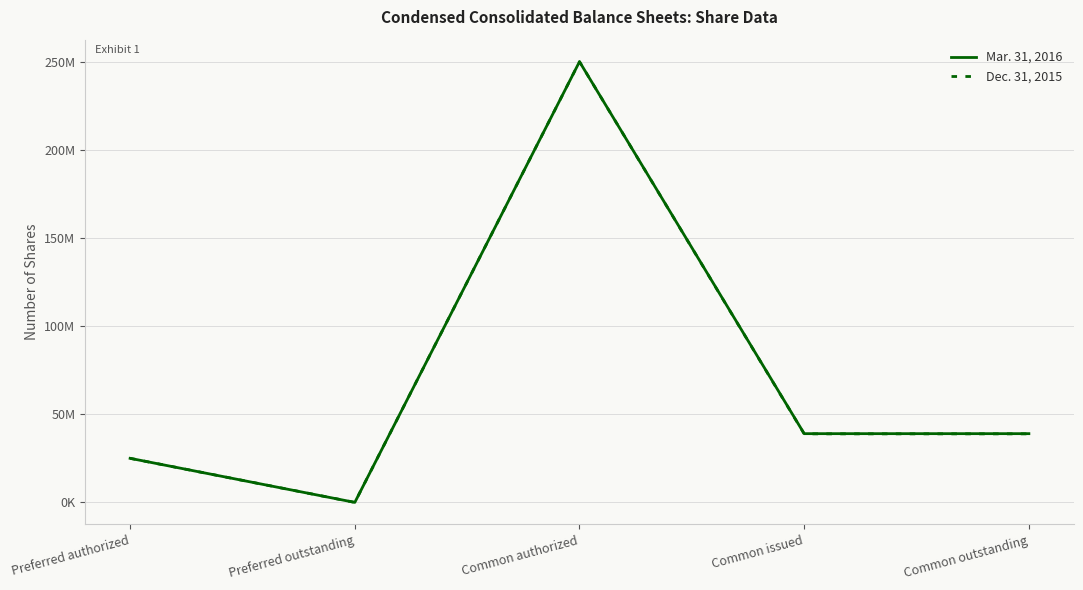

Is this an area chart (filled region under the line)?

No